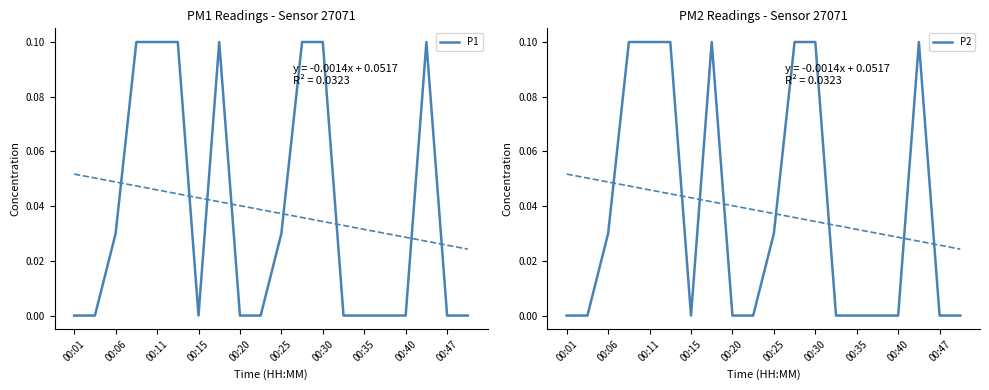

True or false: P2 and P1 intersect in this chart.

False